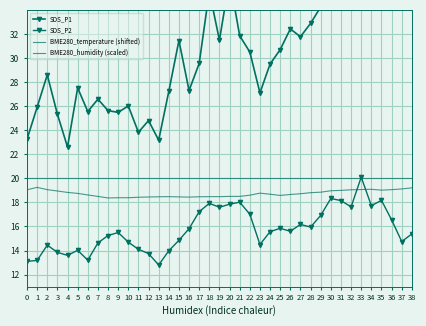

What are all the series names shown in the legend?

SDS_P1, SDS_P2, BME280_temperature (shifted), BME280_humidity (scaled)